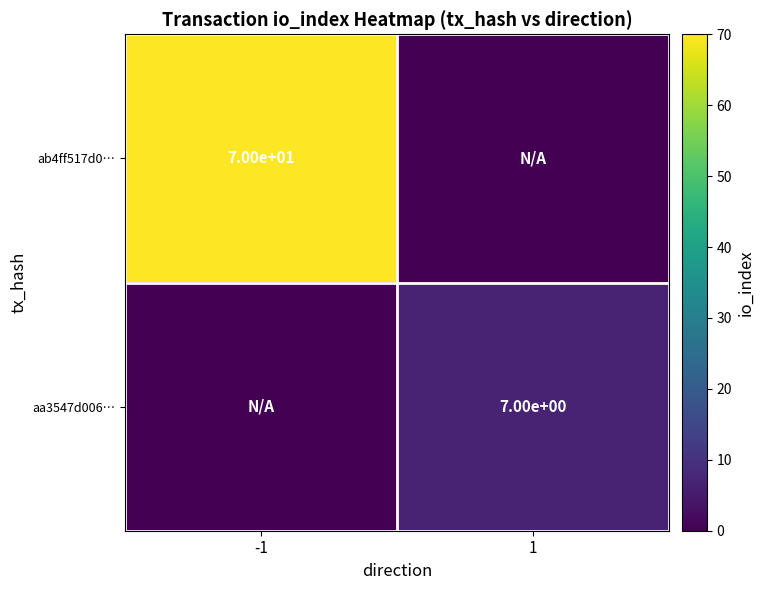

Is the value of aa3547d006… at 1 greater than the value of ab4ff517d0… at -1?

No